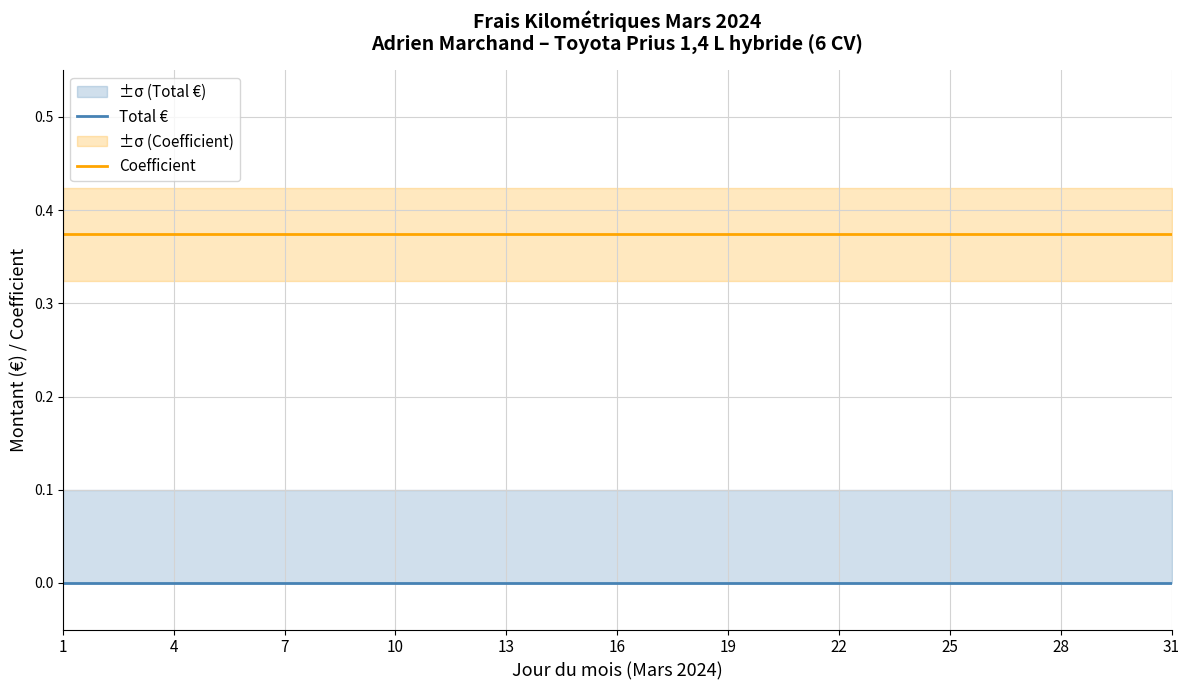

Reading right to left, extract all data points from this chart.

Total €: 0.0	0.0	0.0	0.0	0.0	0.0	0.0	0.0	0.0	0.0	0.0	0.0	0.0	0.0	0.0	0.0	0.0	0.0	0.0	0.0	0.0	0.0	0.0	0.0	0.0	0.0	0.0	0.0	0.0	0.0	0.0
Coefficient: 0.4	0.4	0.4	0.4	0.4	0.4	0.4	0.4	0.4	0.4	0.4	0.4	0.4	0.4	0.4	0.4	0.4	0.4	0.4	0.4	0.4	0.4	0.4	0.4	0.4	0.4	0.4	0.4	0.4	0.4	0.4